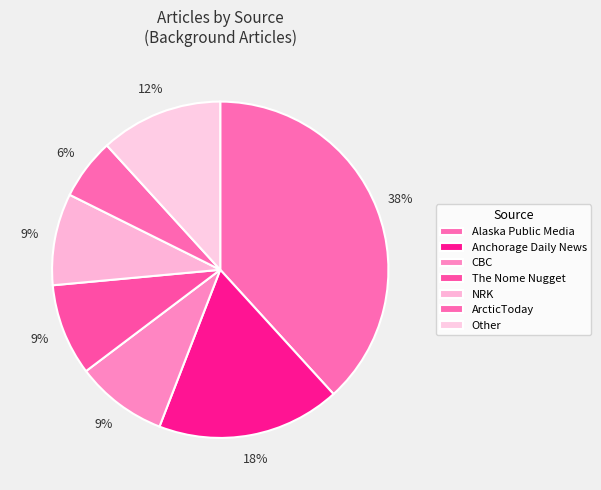

How many slices are in this pie chart?

7